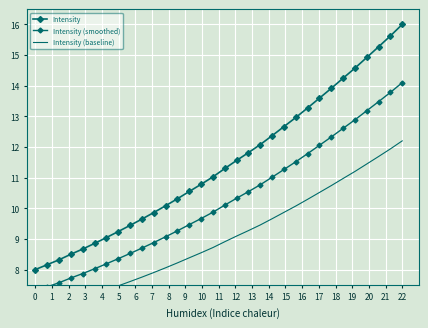

How many series are shown in this chart?

3